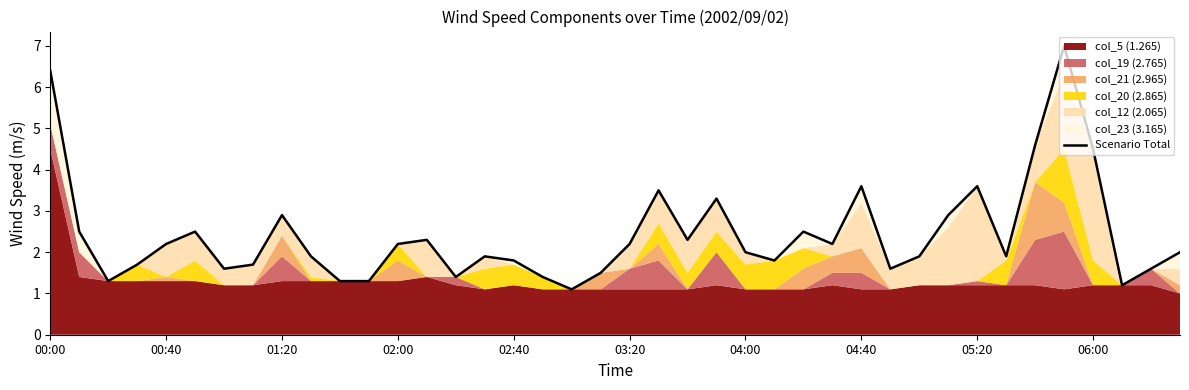

What is the value of the 7th point from the left?

1.6